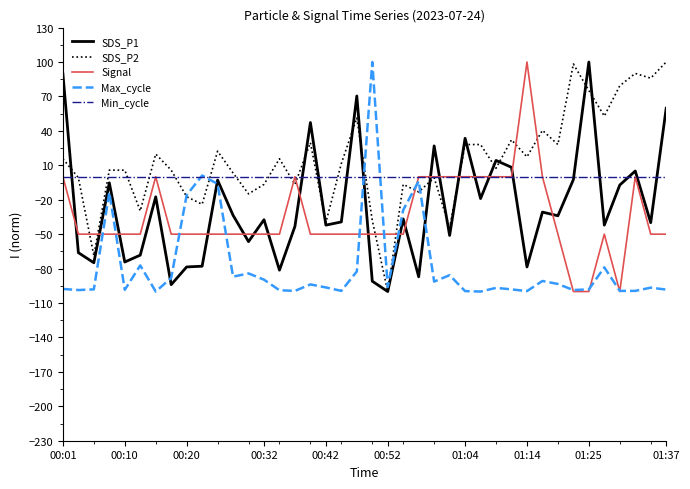

What is the minimum value for Signal?

-100.0